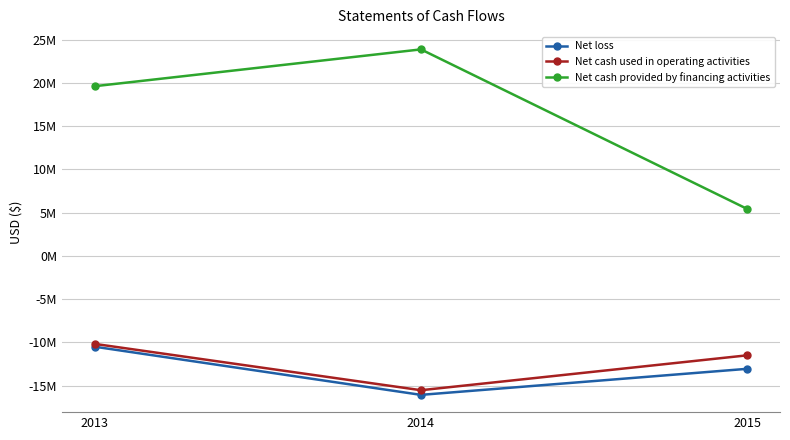

The value of Net cash provided by financing activities at 2014 is 23858720. True or false?

True